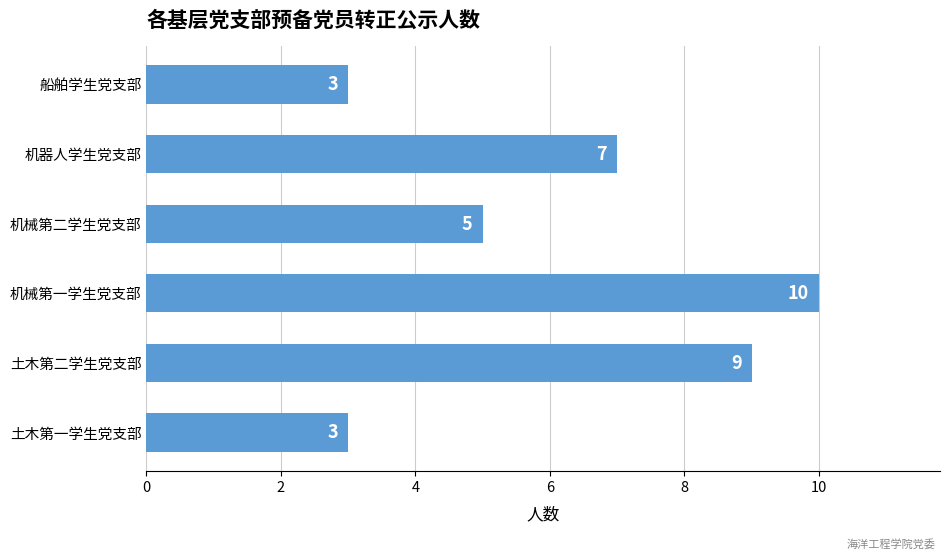

What is the average value?

6